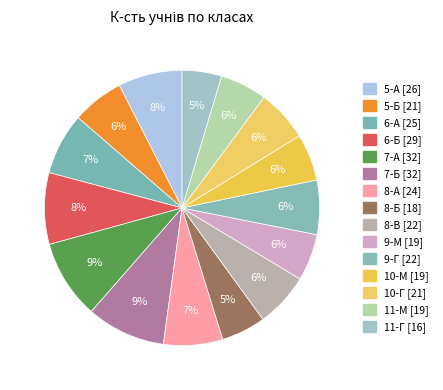

The 5-А slice represents 1% of the pie. True or false?

False